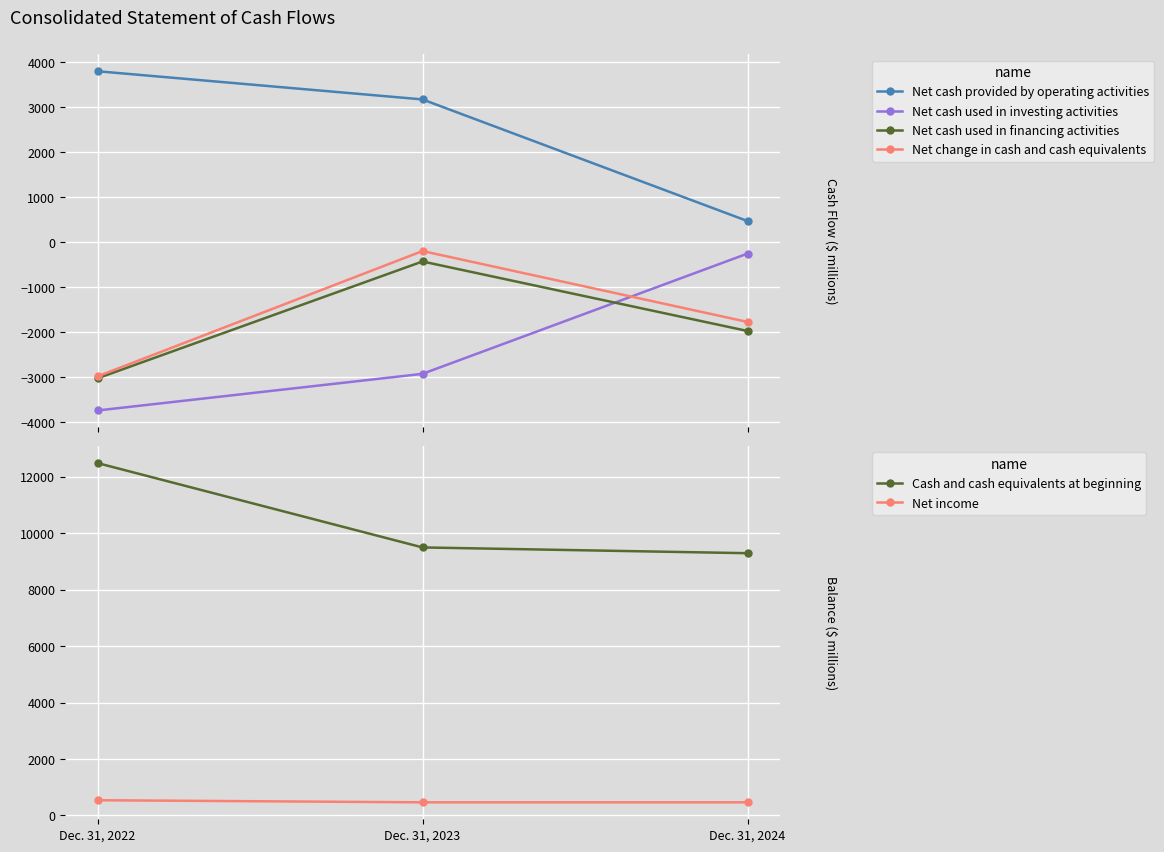

At which label is Net cash provided by operating activities closest to 2126?

Dec. 31, 2023